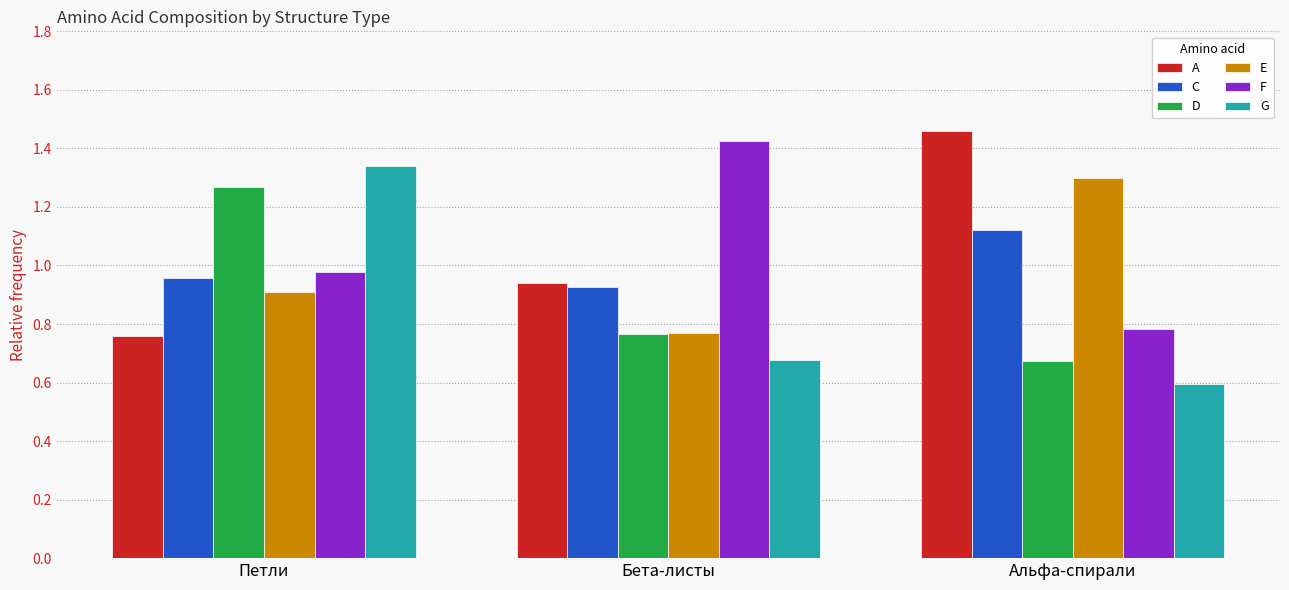

Rank the categories by E value from lowest to highest.

Бета-листы, Петли, Альфа-спирали